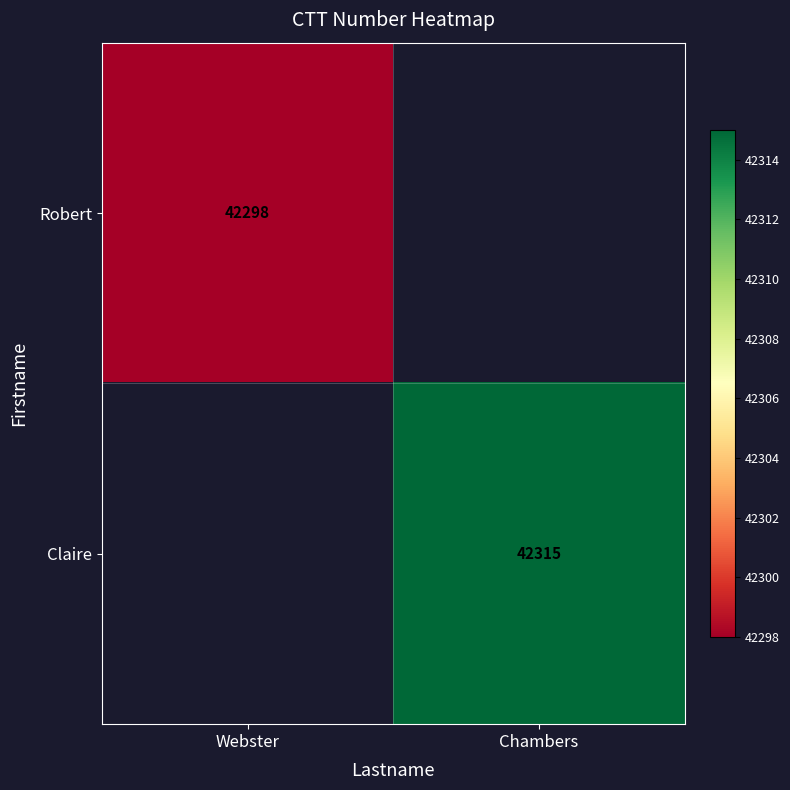

The value of Robert at Webster is 42298. True or false?

True